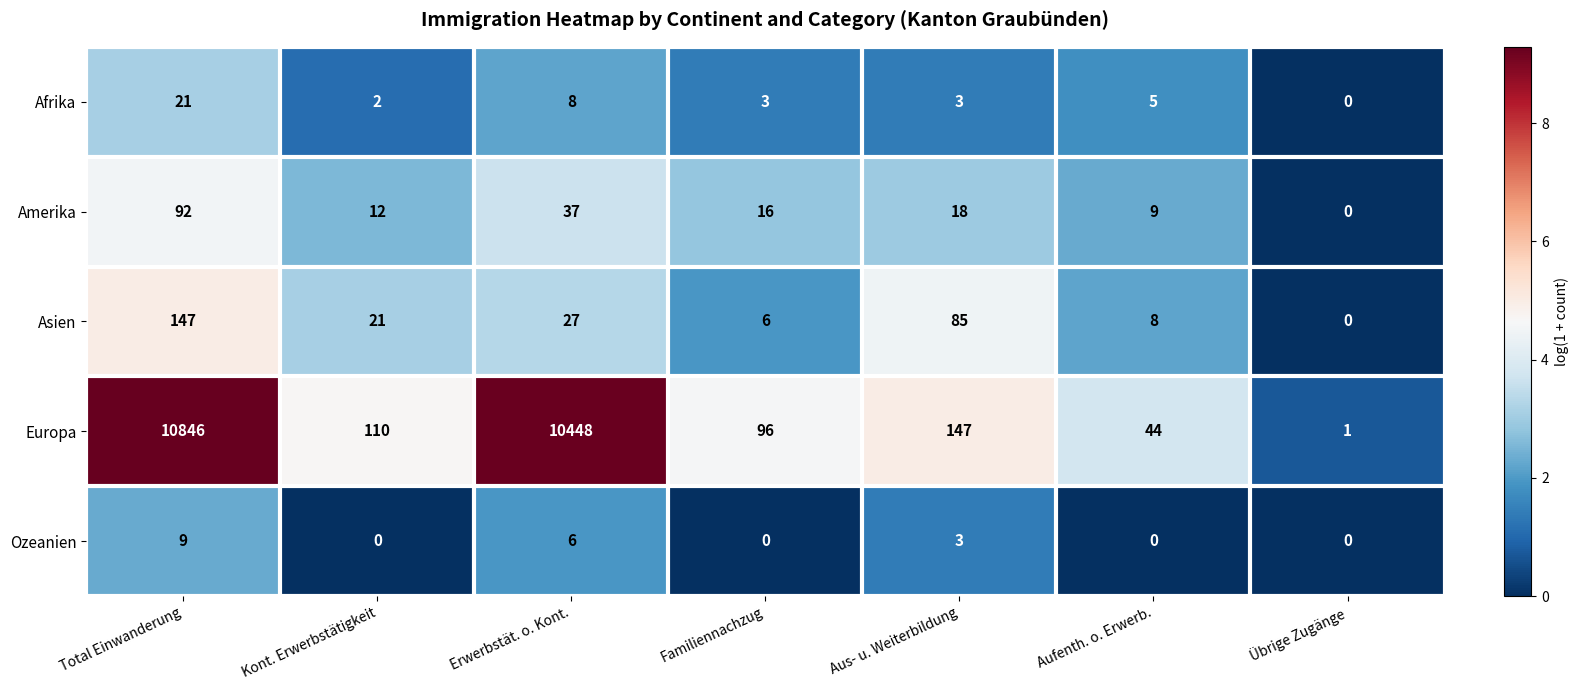

Which series has the largest range (max minus min)?

Europa